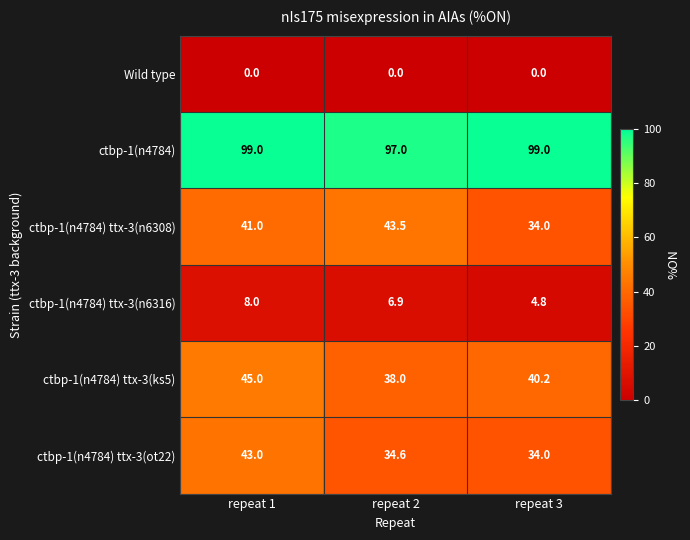

What is the difference between the second highest and minimum values in the ctbp-1(n4784) ttx-3(n6308) series?

7.0